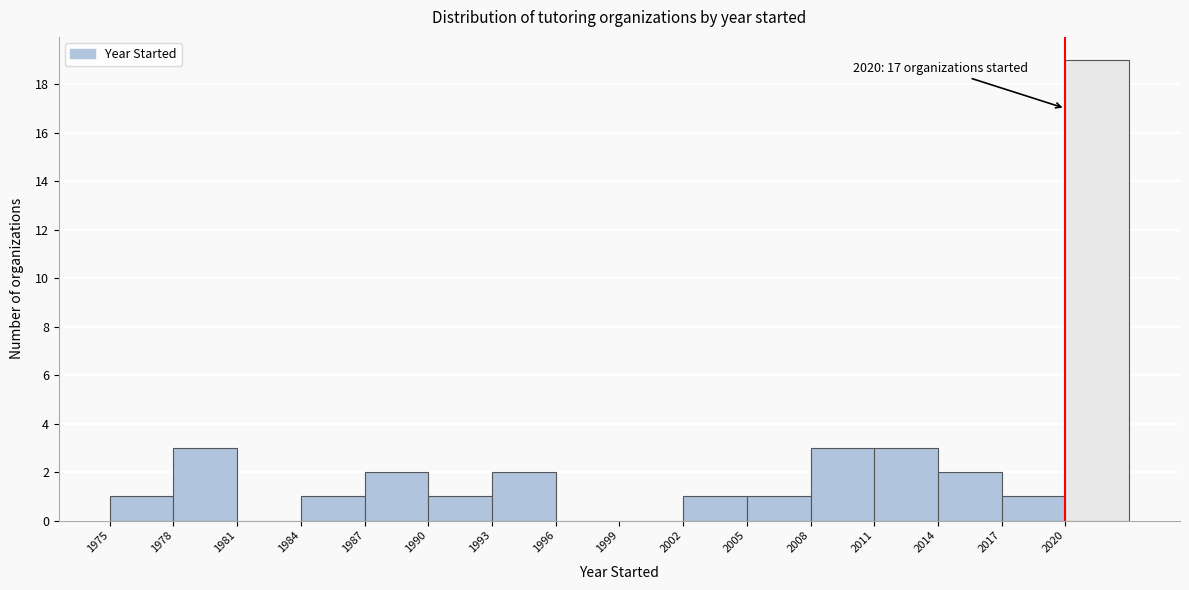

Over which range of the x-axis is the bar tallest?

2020 to 2023